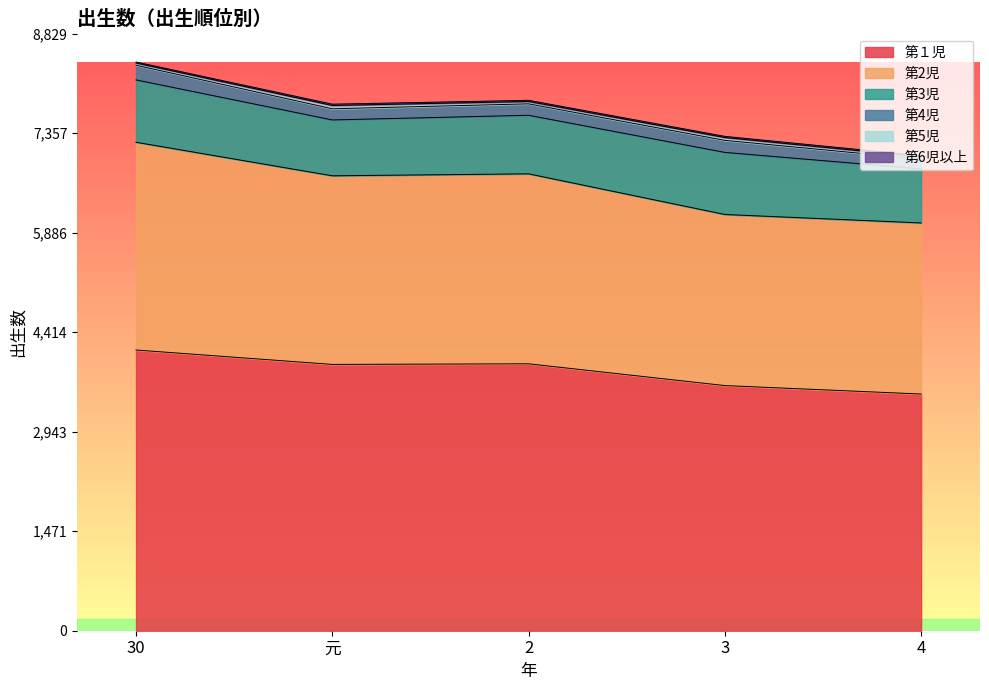

True or false: 第3児 and 第6児以上 cross at least once.

False